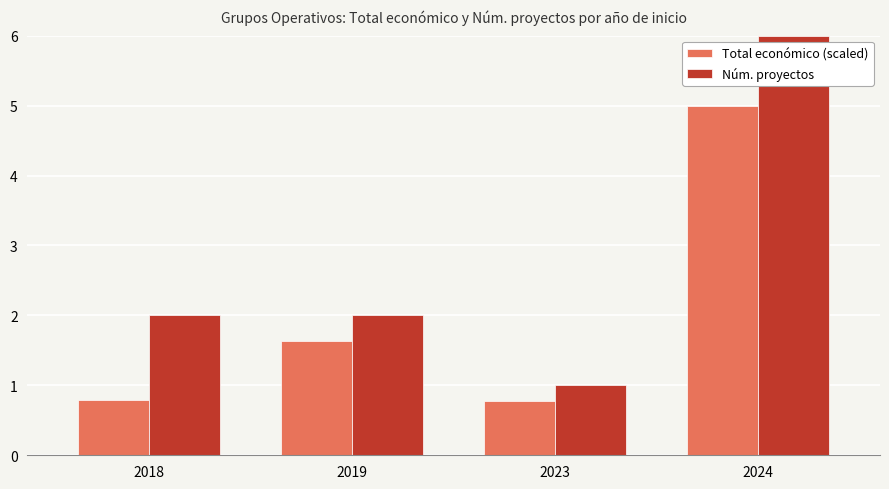

Where is Total económico (scaled) nearest to the value 2?

2019